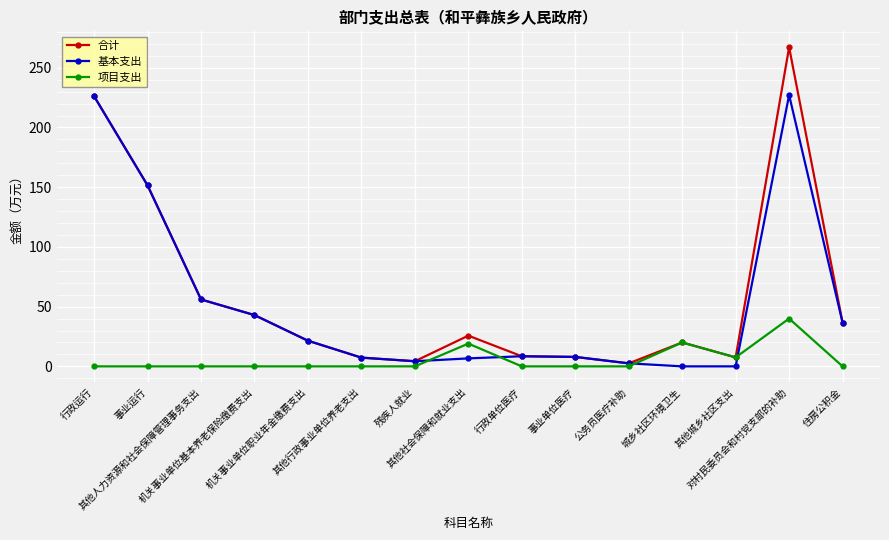

What is the sum of all 合计 values?

885.4